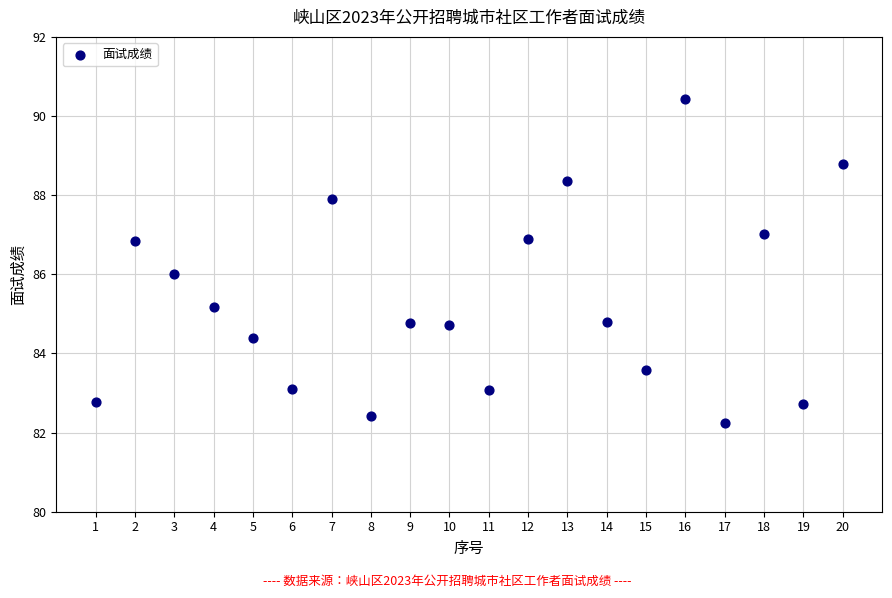

What is the range of Y values (max minus min)?

8.2